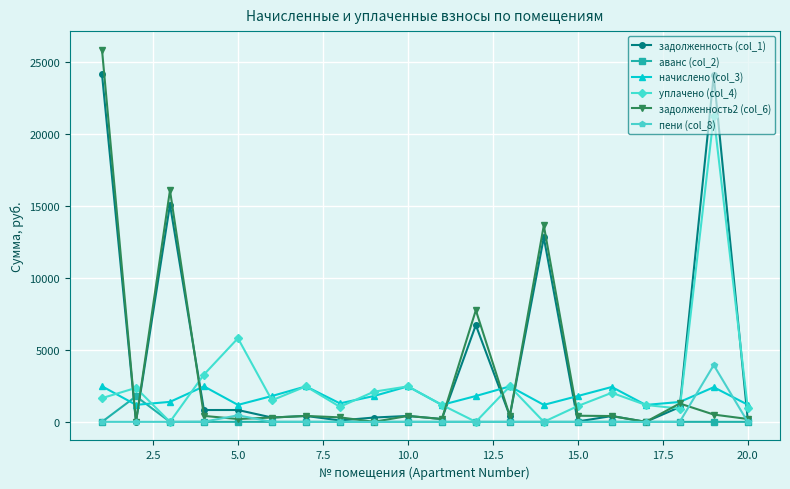

What are all the series names shown in the legend?

задолженность (col_1), аванс (col_2), начислено (col_3), уплачено (col_4), задолженность2 (col_6), пени (col_8)